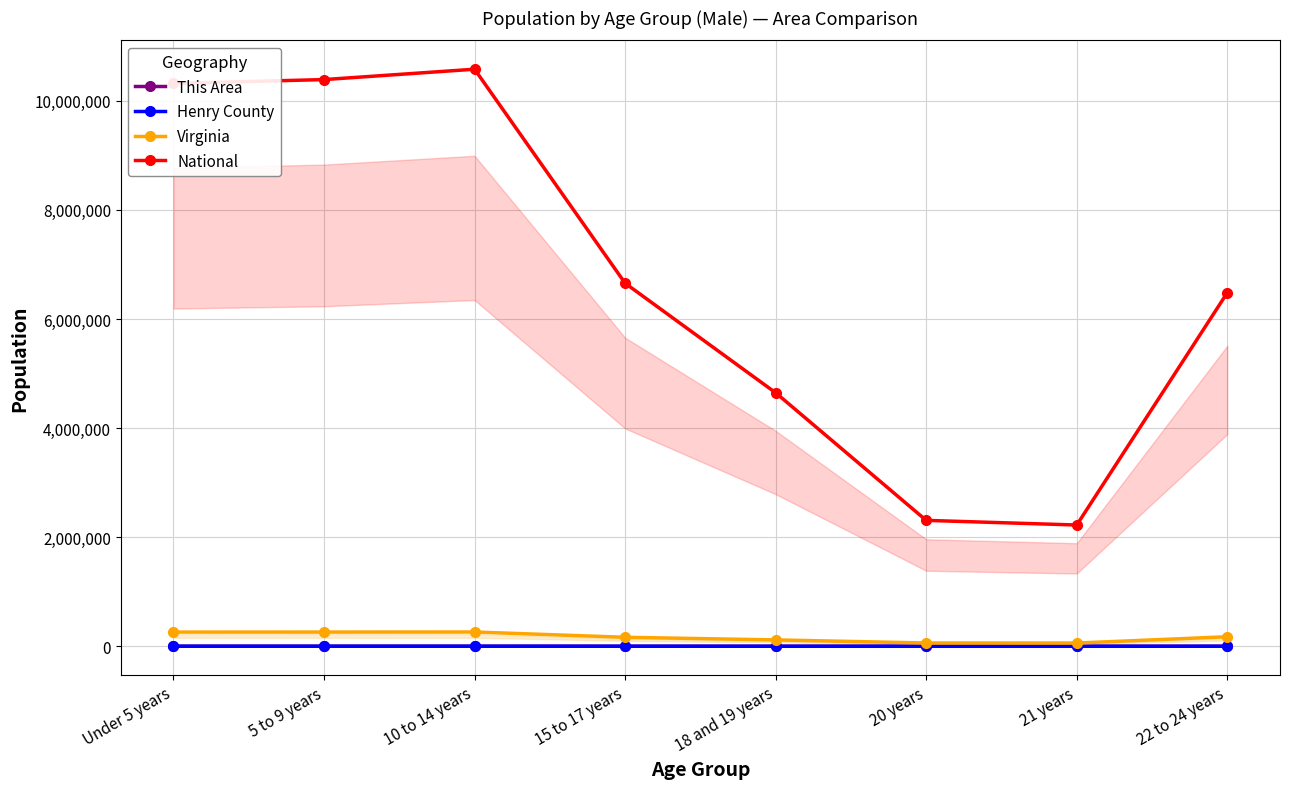

At which label is Henry County closest to 921?

22 to 24 years